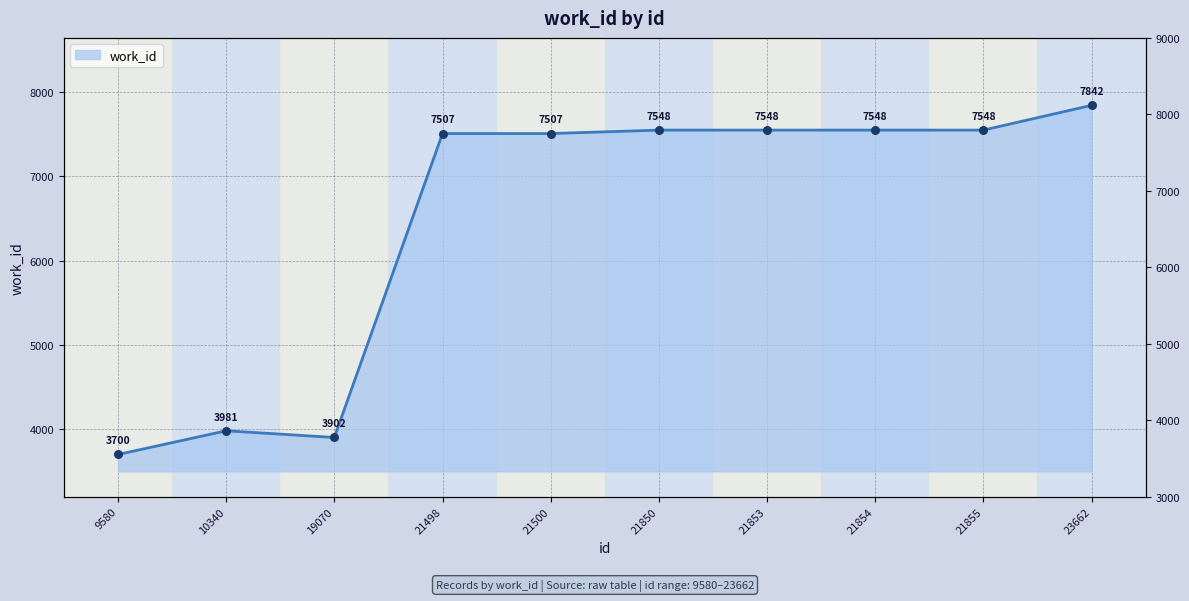

Between 19070 and 21855, which is larger?

21855